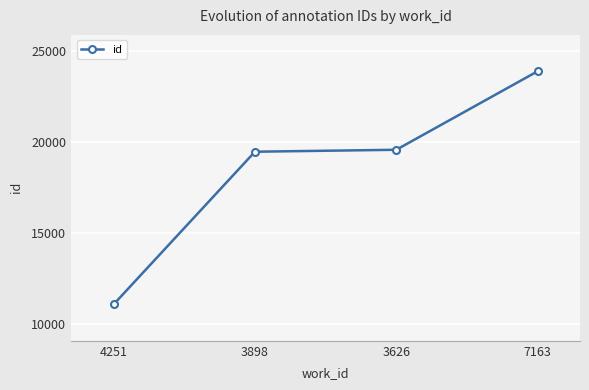

True or false: the data shows 34358 at 3898.

False